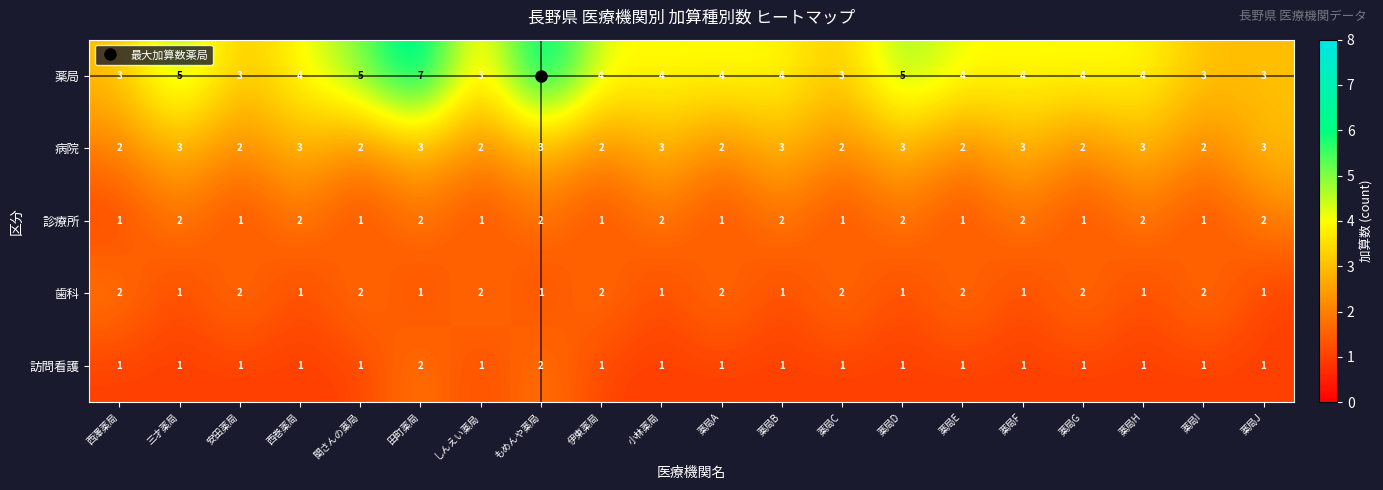

At which label does 薬局 first exceed 4?

三才薬局